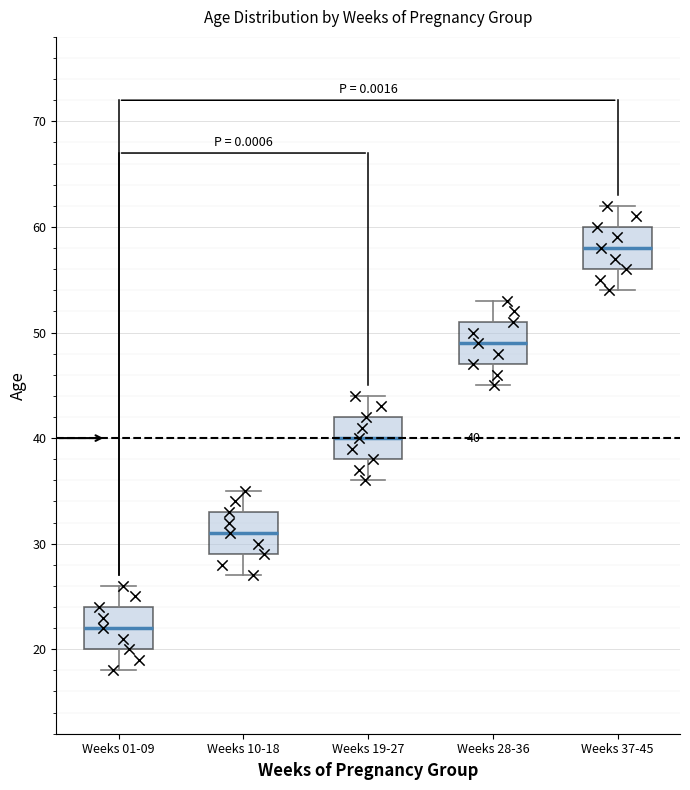

Which box has the lowest median line?

Weeks 01-09